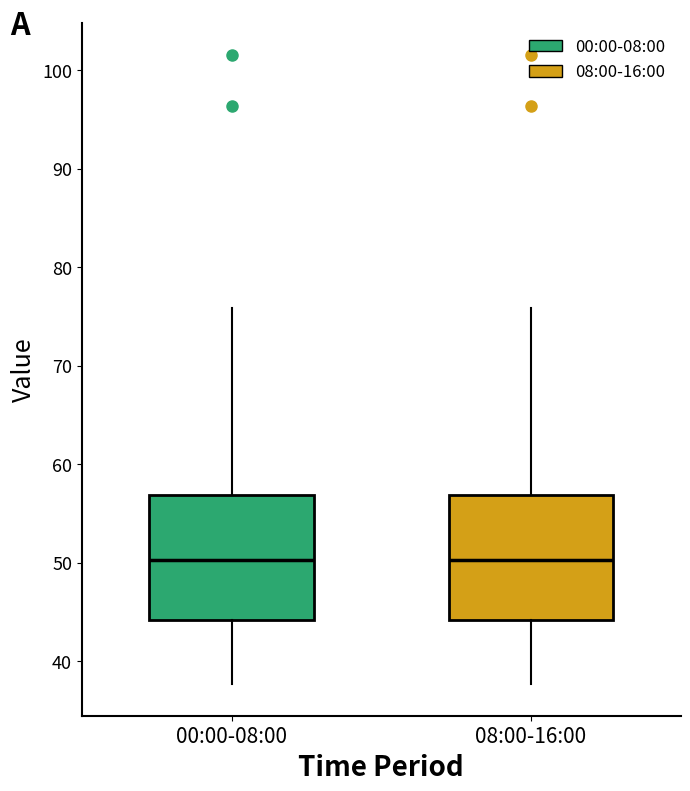

Reading left to right, transcribe this box plot: for each box, give where its median line is, the range the box spans, and where its two whiskers end, as read against the y-axis. The values are not printed on the chart, so give them approximately, as read against the axis.

00:00-08:00: median 50, box 44 to 57, whiskers 38 to 76
08:00-16:00: median 50, box 44 to 57, whiskers 38 to 76